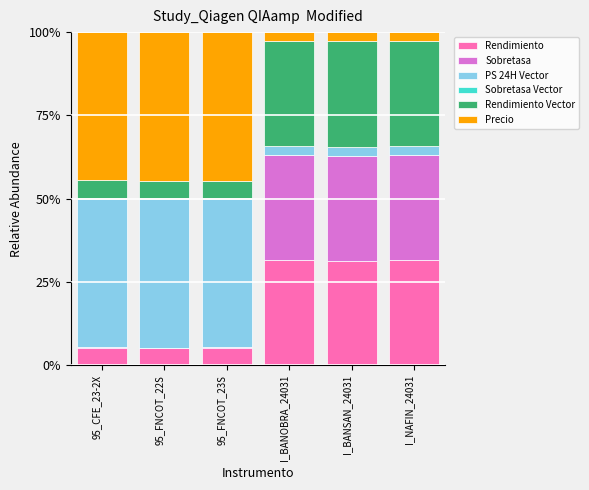

True or false: Rendimiento has a value of 5.4 at 95_CFE_23-2X.

True